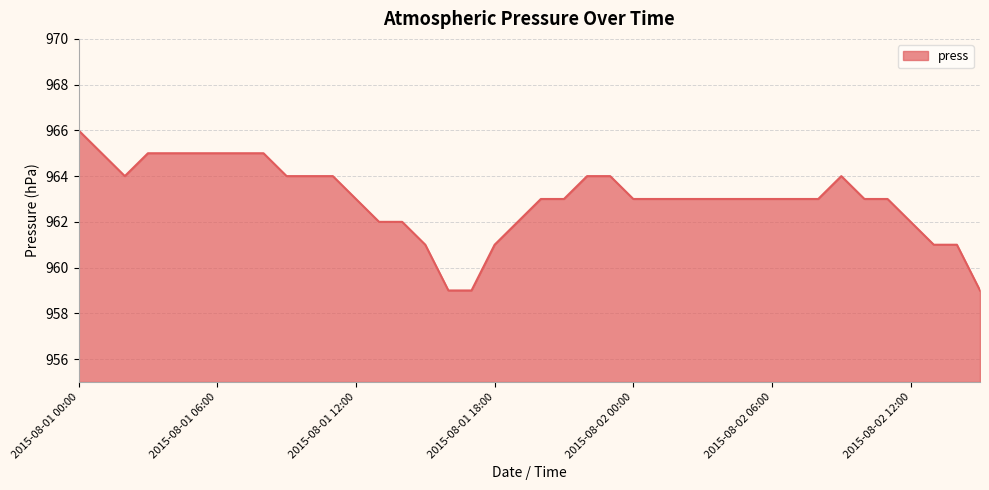

Reading left to right, list all the values displayed in this chart.

966	965	964	965	965	965	965	965	965	964	964	964	963	962	962	961	959	959	961	962	963	963	964	964	963	963	963	963	963	963	963	963	963	964	963	963	962	961	961	959